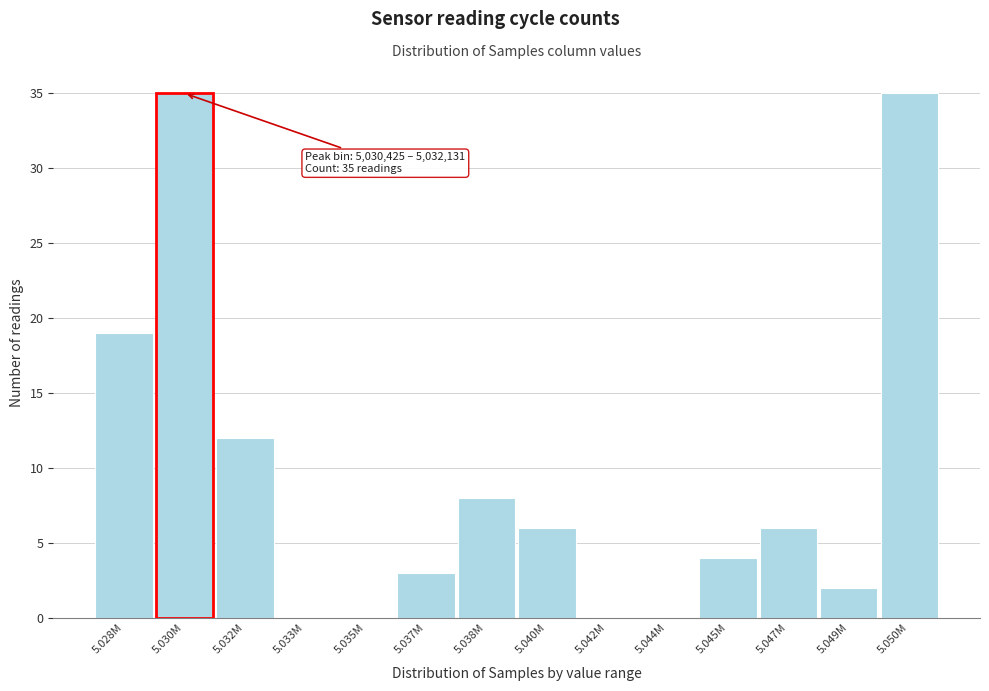

Reading left to right, extract all data points from this chart.

5.028M=19	5.030M=35	5.032M=12	5.033M=0	5.035M=0	5.037M=3	5.038M=8	5.040M=6	5.042M=0	5.044M=0	5.045M=4	5.047M=6	5.049M=2	5.050M=35